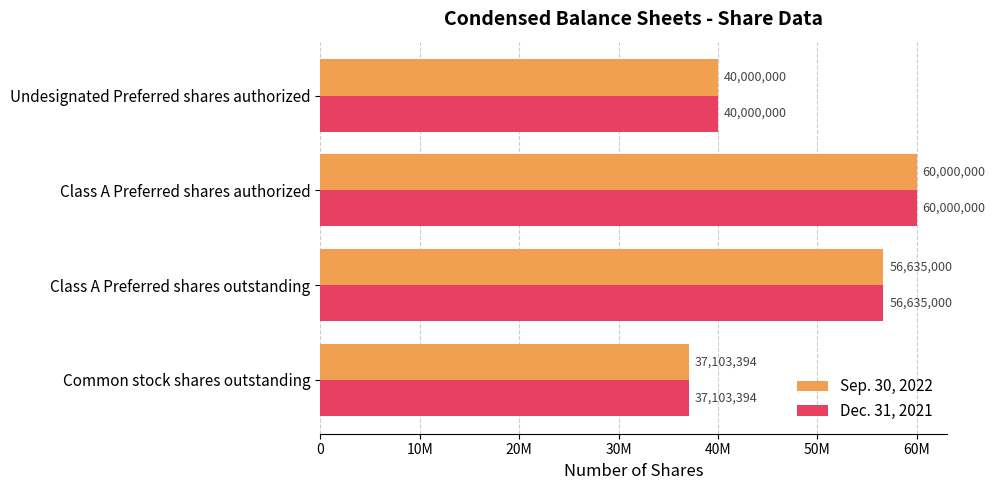

What is the average value of the Sep. 30, 2022 series?

48434598